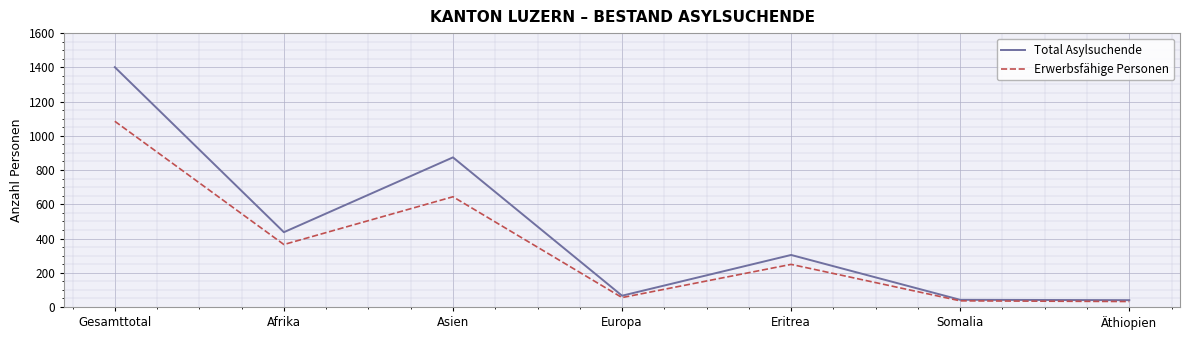

What is the spread (max minus min) of values at Gesamttotal?

316